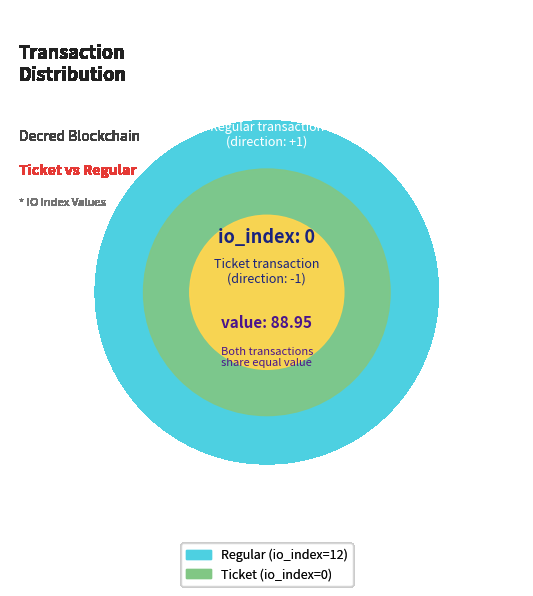

What is the smallest slice in the pie chart?

Ticket